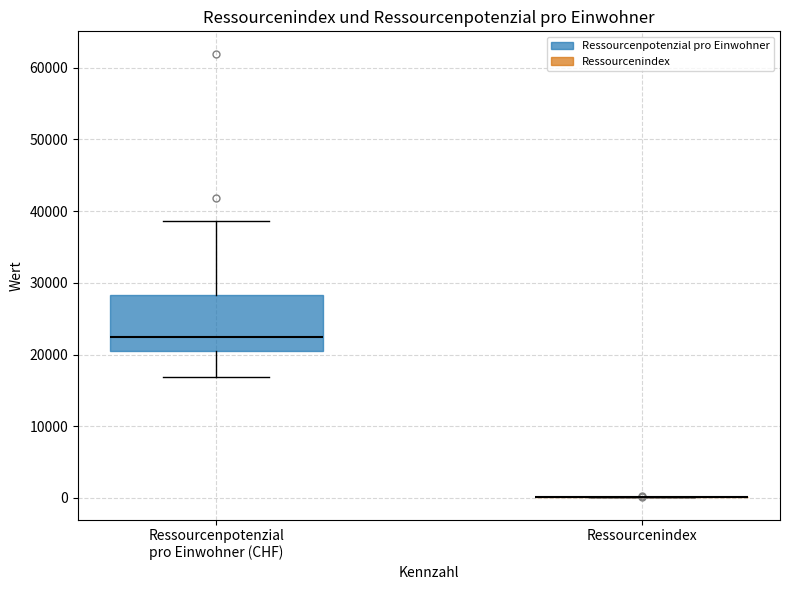

Reading left to right, transcribe this box plot: for each box, give where its median line is, the range the box spans, and where its two whiskers end, as read against the y-axis. The values are not printed on the chart, so give them approximately, as read against the axis.

Ressourcenpotenzial pro Einwohner (CHF): median 22000, box 21000 to 28000, whiskers 17000 to 39000
Ressourcenindex: box collapsed to a line at 0, whiskers 0 to 0